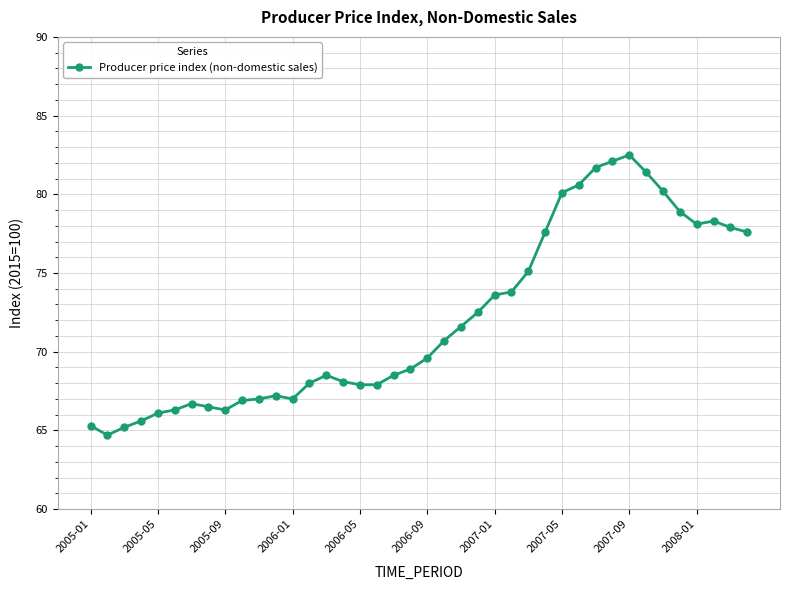

What is the difference between the maximum and minimum values?

17.8